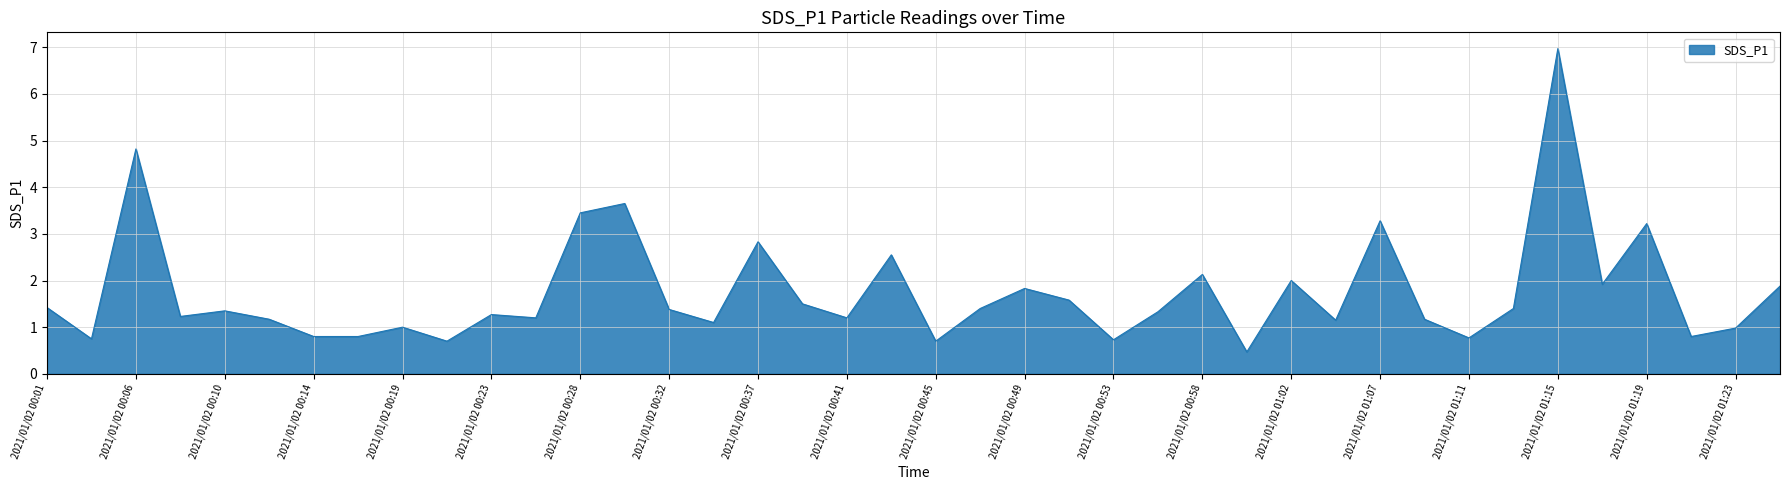

What is the greatest value displayed?

7.0